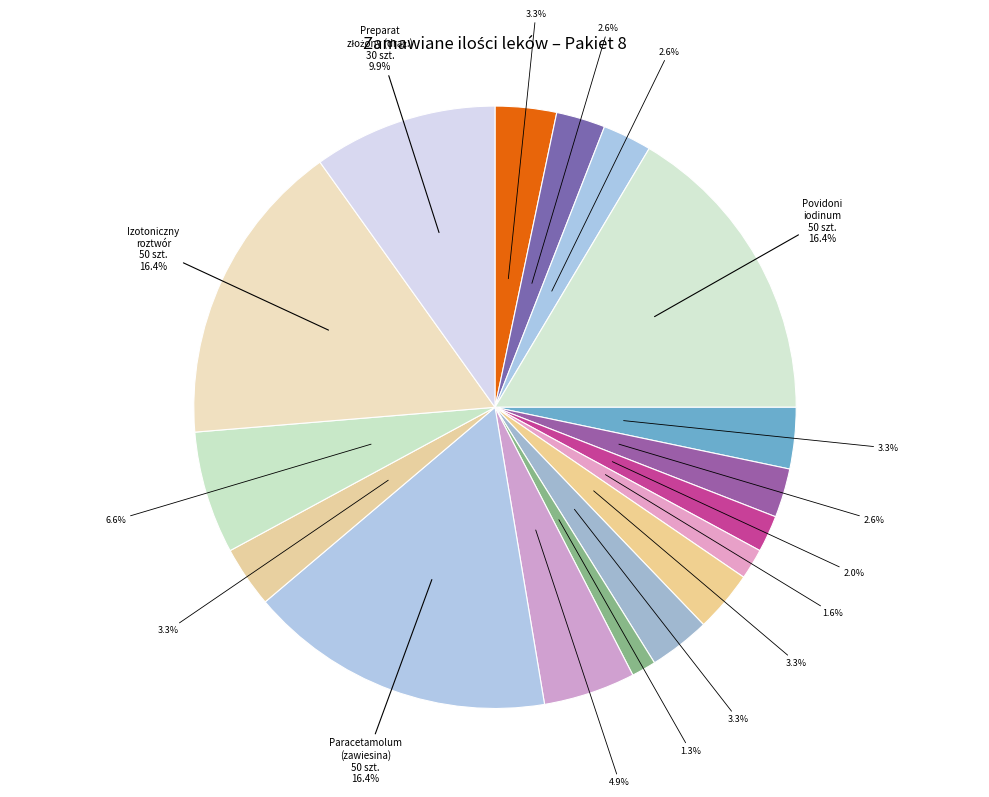

Count the number of slices in the pie.

17